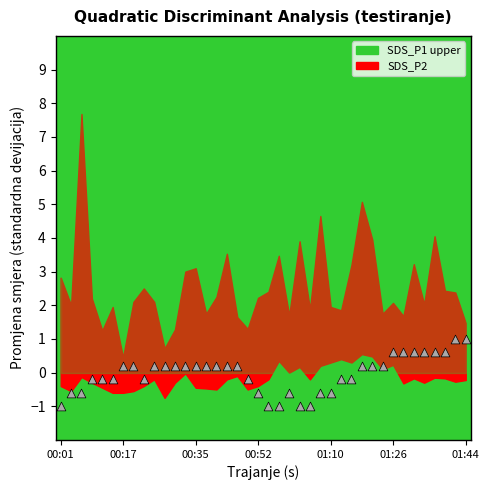

What is the range of Y values (max minus min)?

2.0